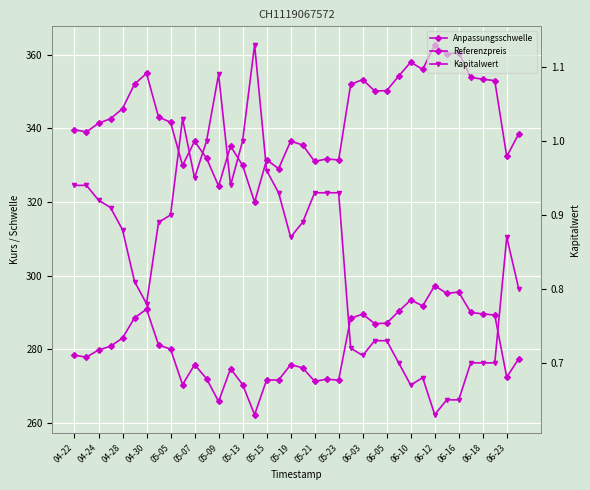

Which series has the largest total across all categories?

Anpassungsschwelle